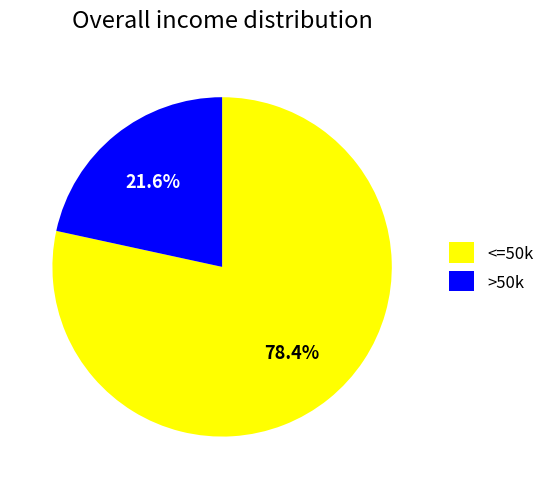

What is the ratio of the value at >50k to the value at <=50k?

0.3